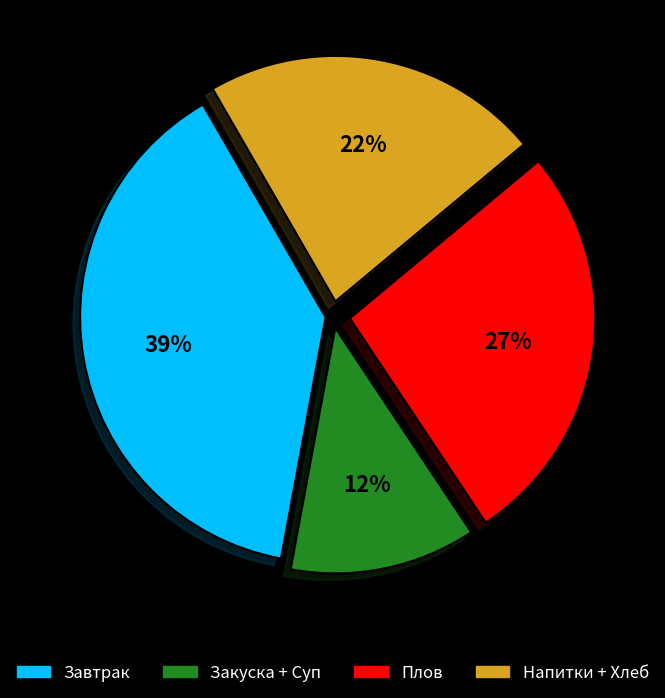

True or false: Завтрак accounts for 30% of the total.

False